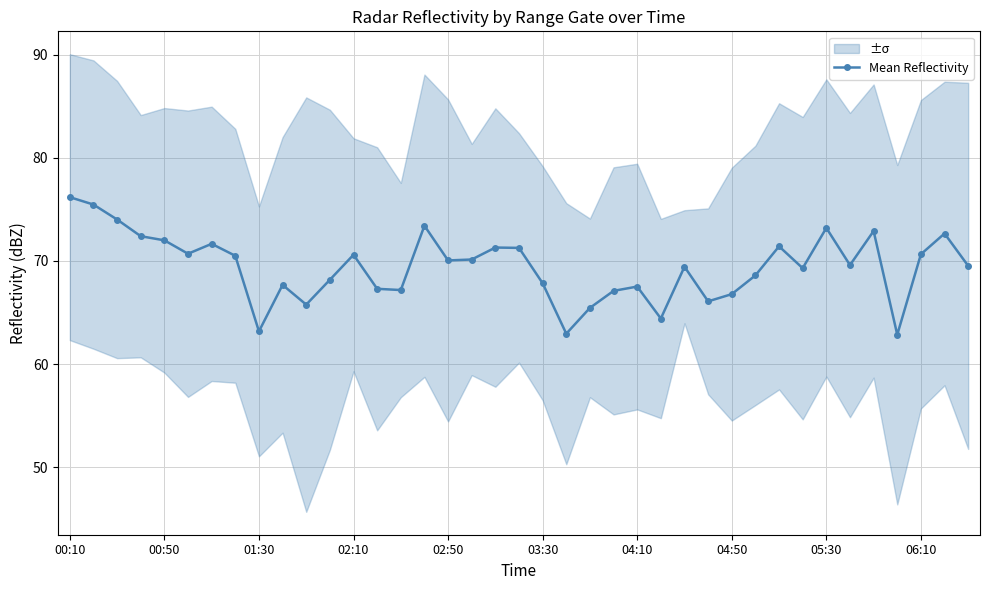

The Mean Reflectivity series shows 70.7 at 06:10. True or false?

True